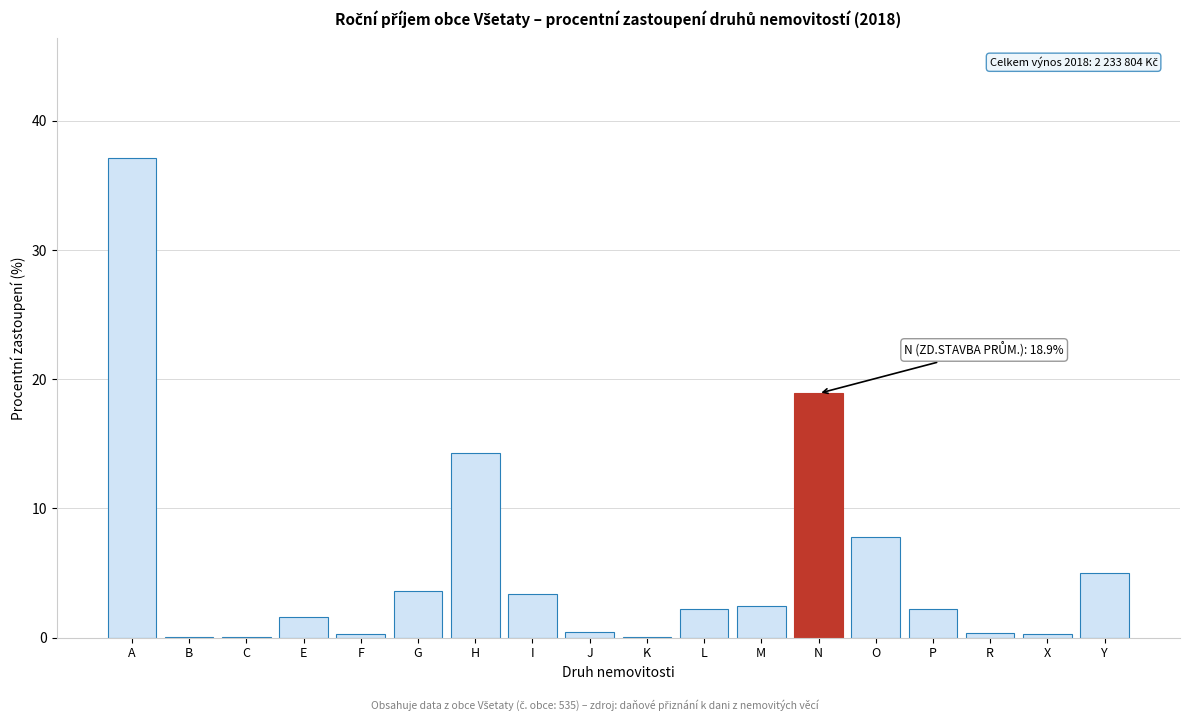

At which category does the chart reach its peak across all series?

A